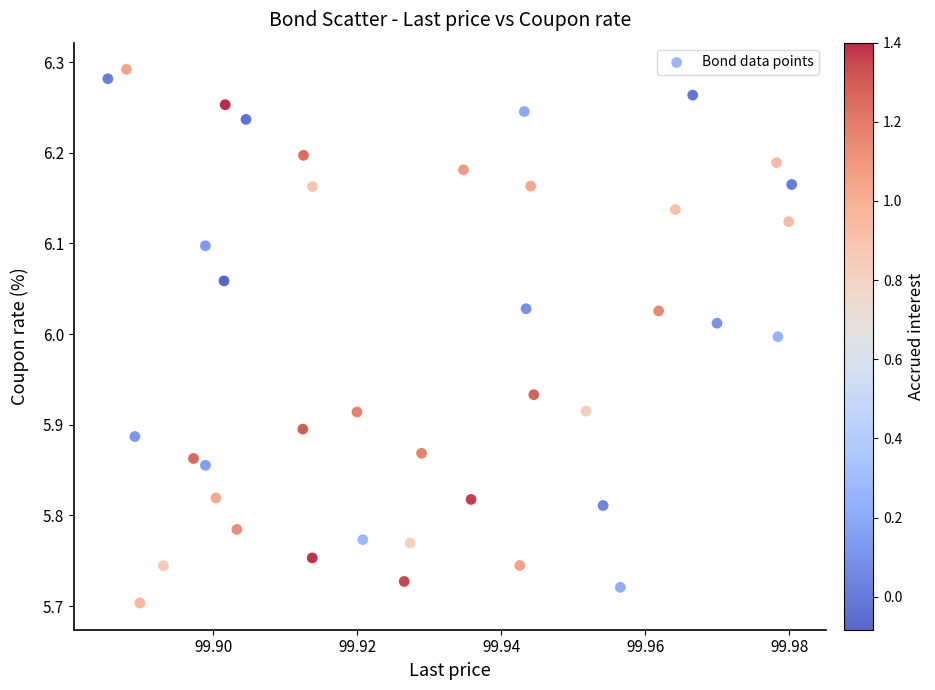

What is the range of Y values (max minus min)?

0.6